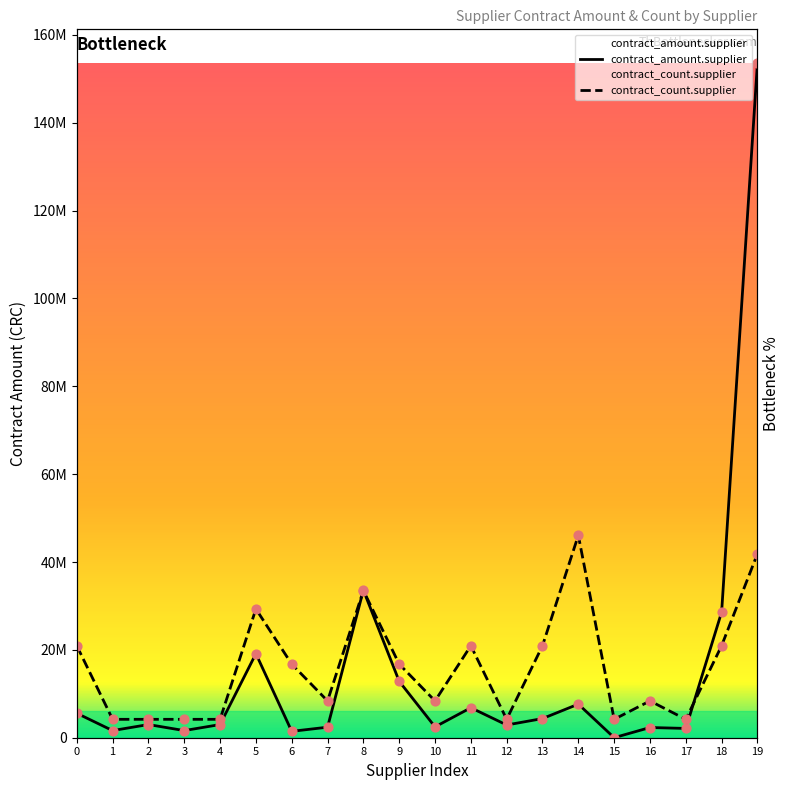

Which series contains the lowest Y value?

contract_amount.supplier